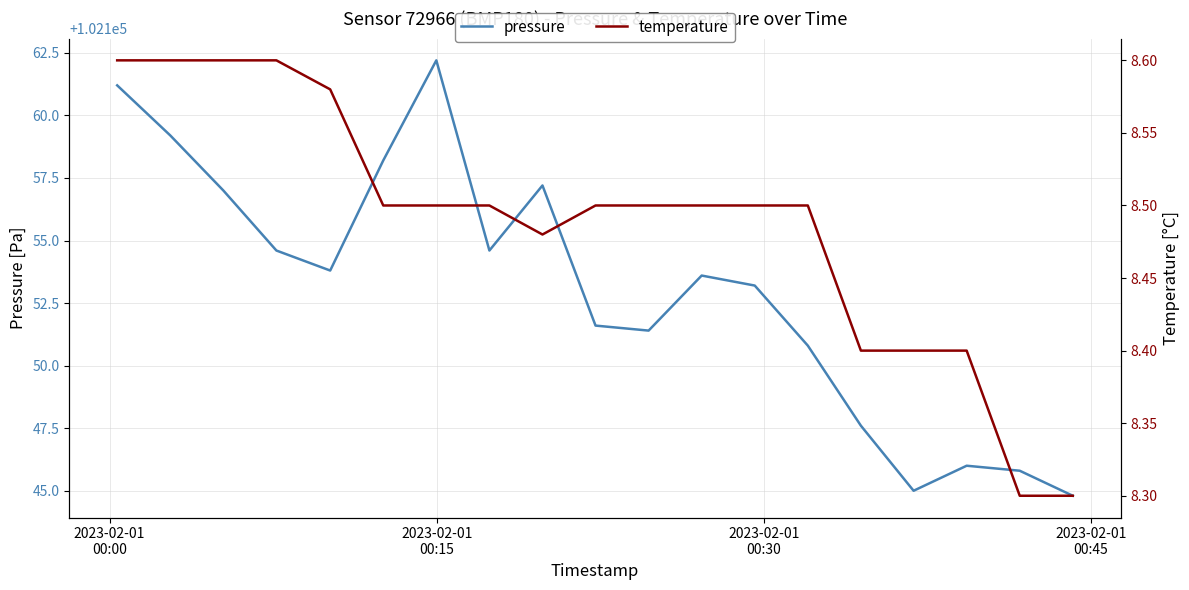

What is the highest value of the pressure series?

102162.2